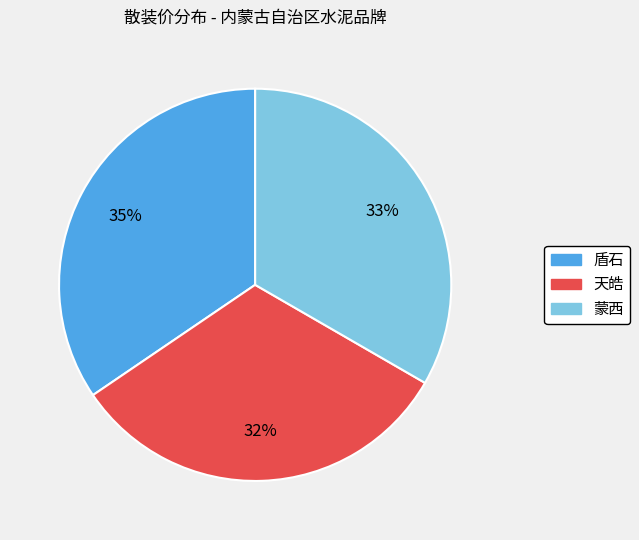

Which slice is the smallest?

天皓